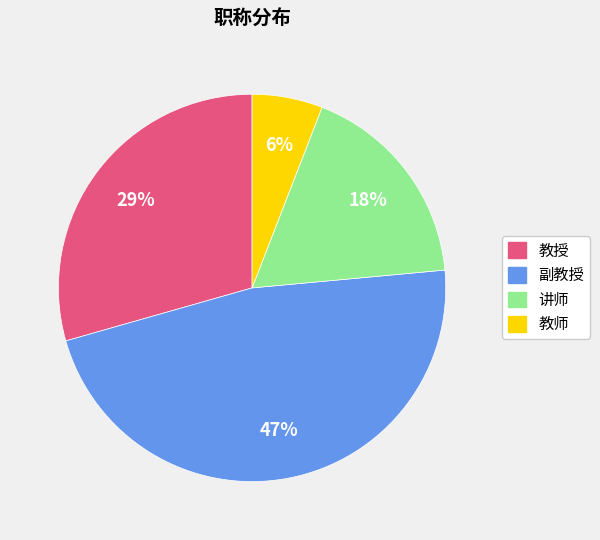

To the nearest percent, what is the average slice percentage?

25%